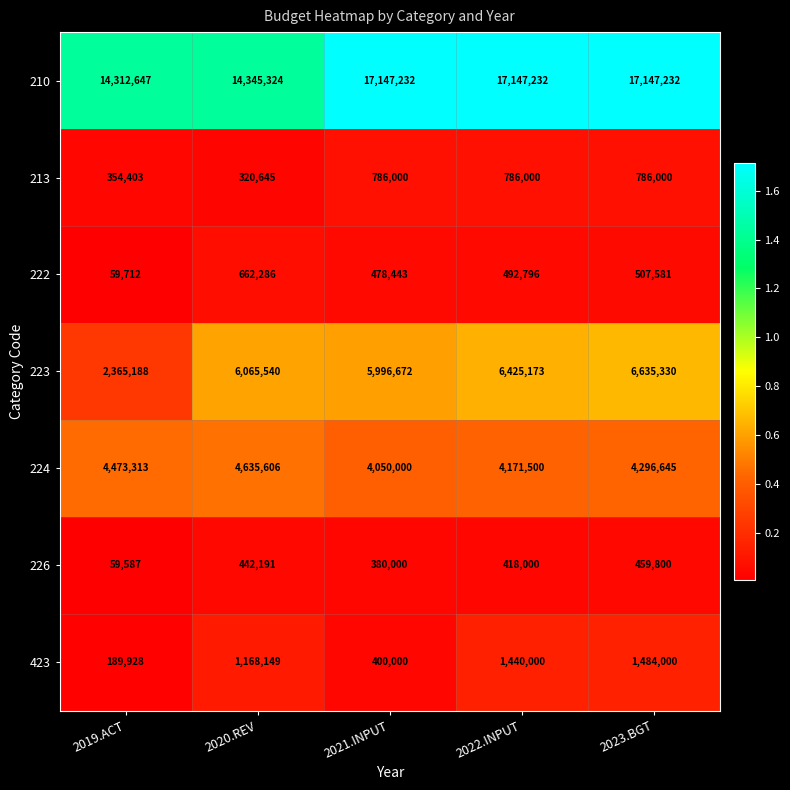

Count the number of categories in the chart.

5